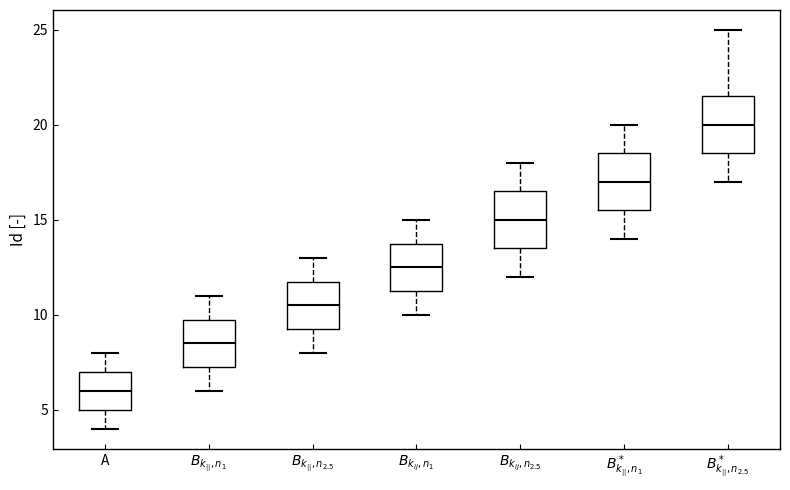

Where is the lower edge of the box for $B_{k_{ij},n_1}$ on the y-axis? The values are not printed on the chart, so give them approximately, as read against the axis.

11.5